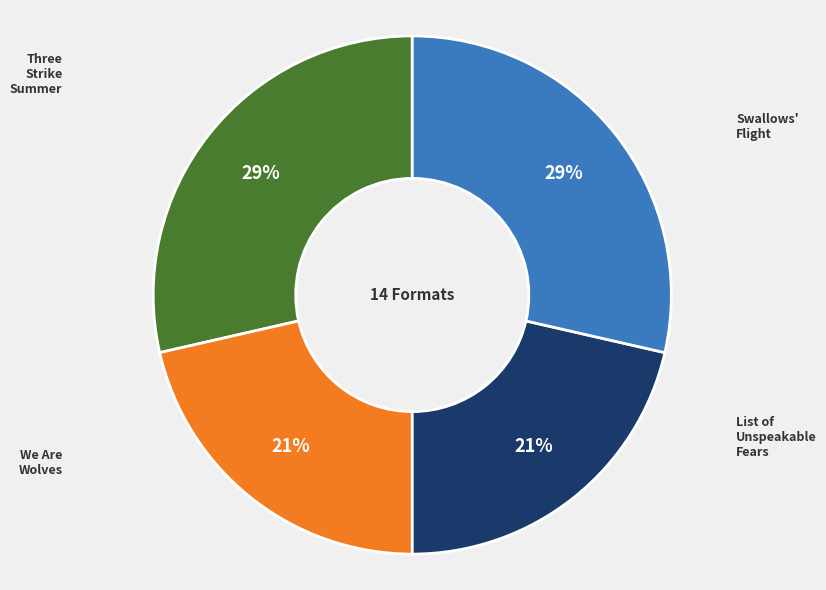

Does any single category account for the majority?

No